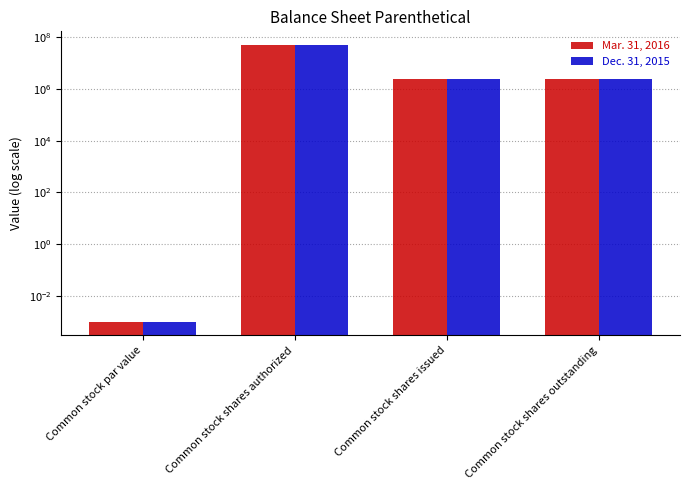

What value does the Dec. 31, 2015 series have at Common stock shares issued?

2505000.0